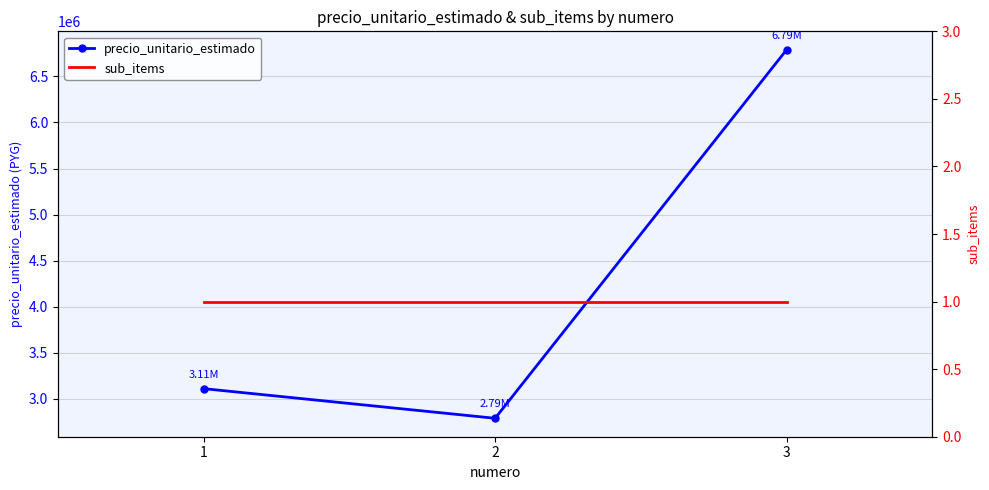

Which category has the lowest value across all series?

1